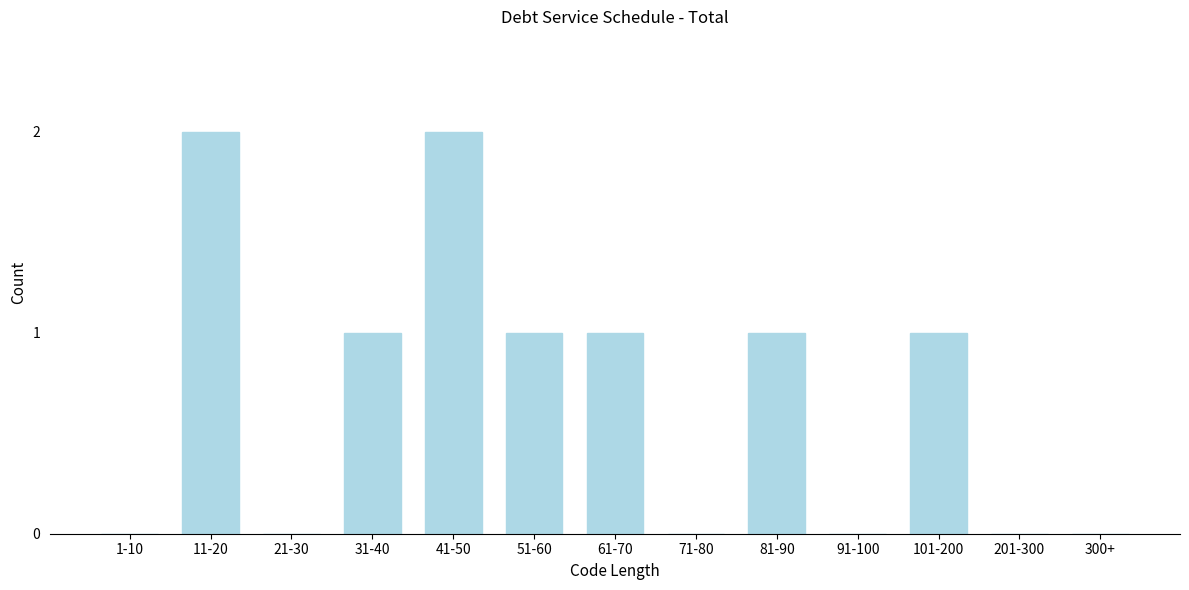

Reading left to right, extract all data points from this chart.

1-10=0	11-20=2	21-30=0	31-40=1	41-50=2	51-60=1	61-70=1	71-80=0	81-90=1	91-100=0	101-200=1	201-300=0	300+=0